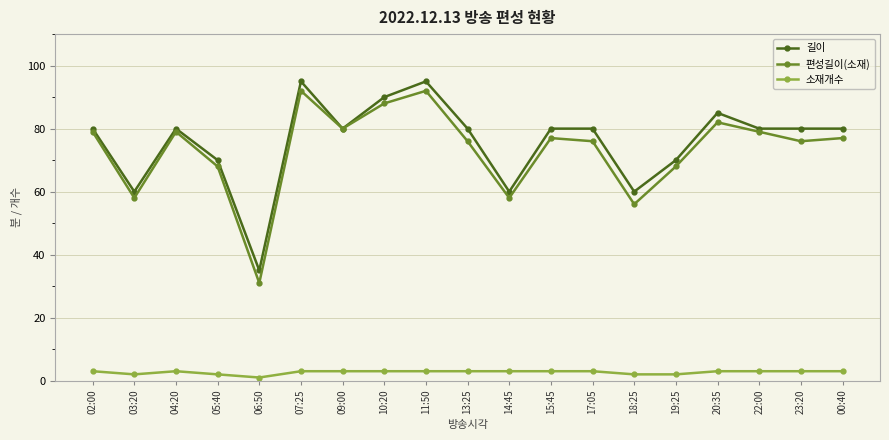

What position from the right is 14:45?

9